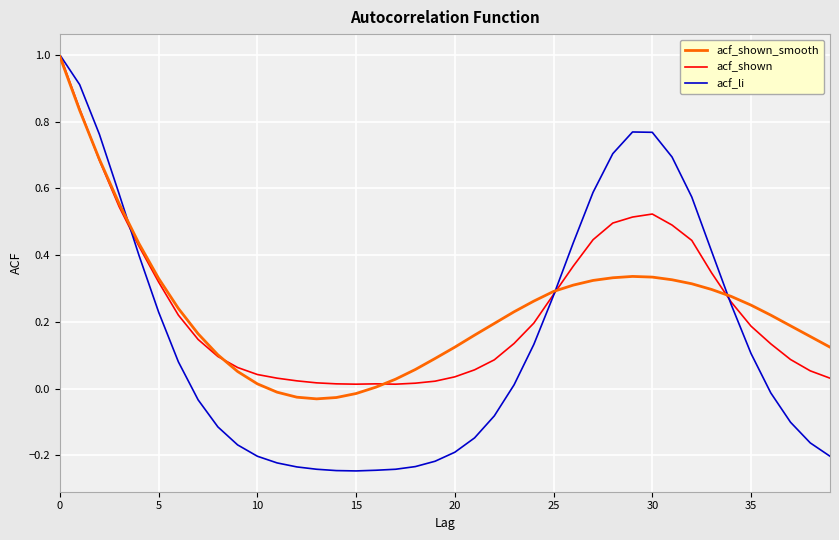

What is the greatest value displayed?

1.0